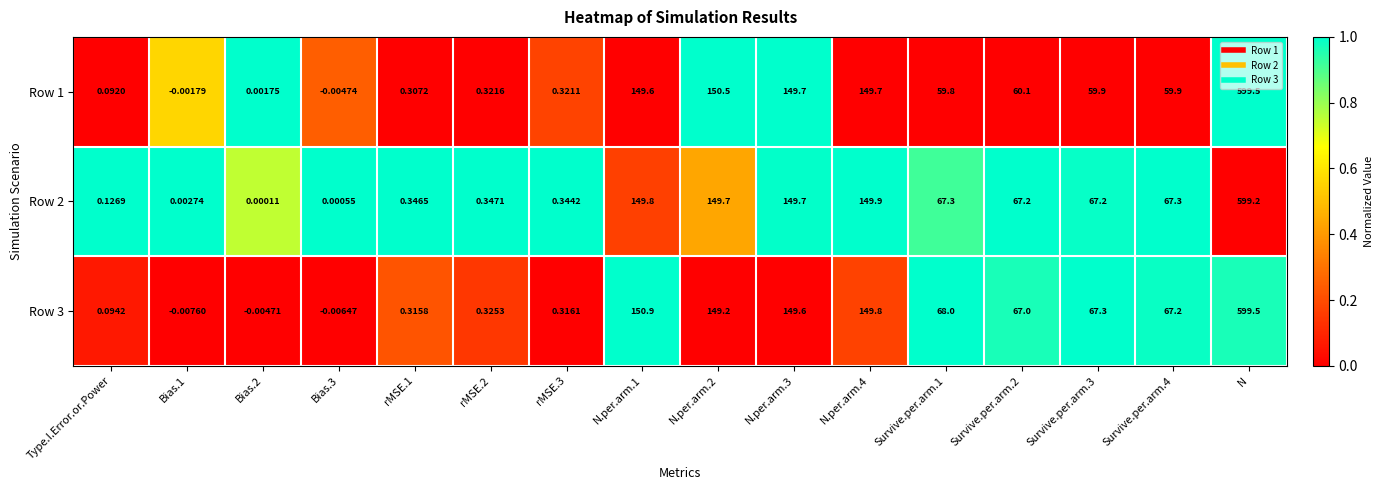

At which label does Row 2 reach its peak?

N